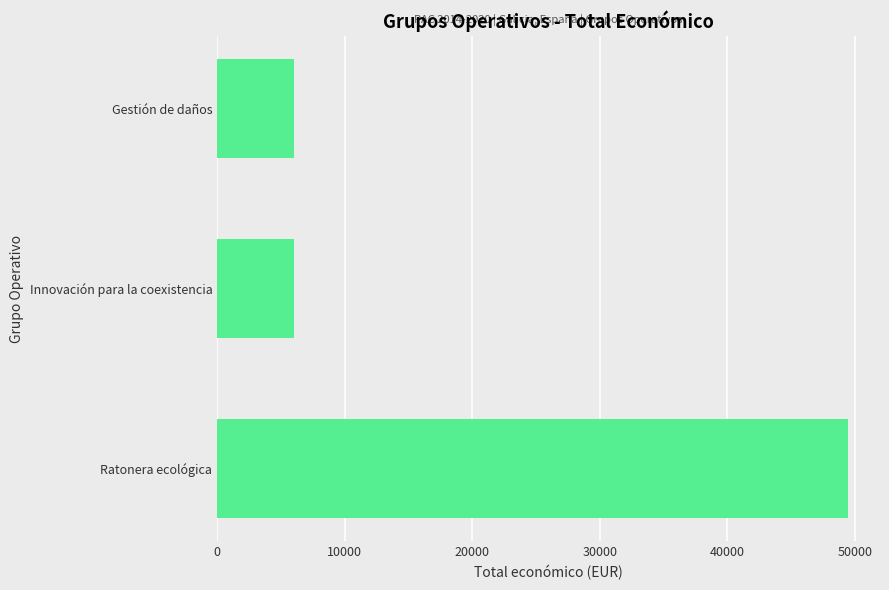

Are the bars grouped side by side (vs. stacked)?

No